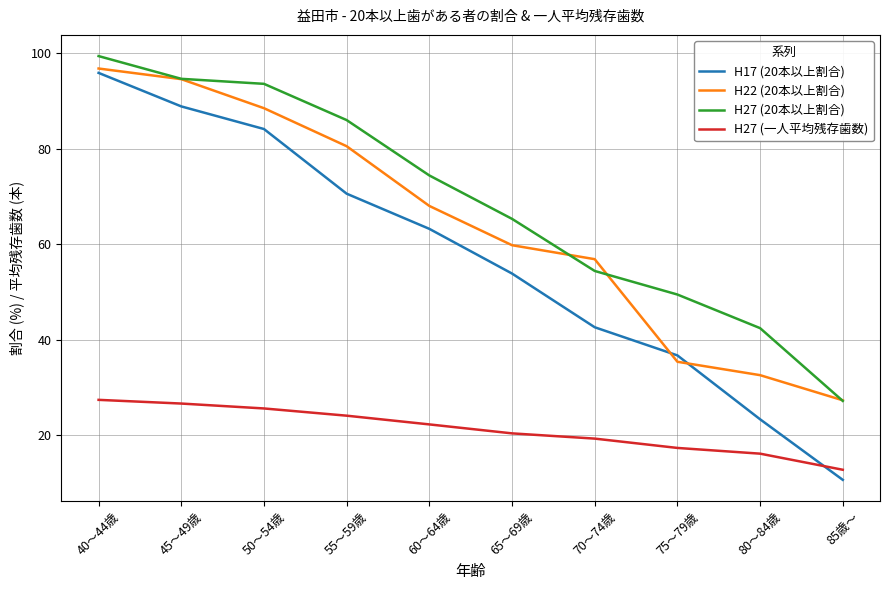

How many lines are shown in the chart?

4